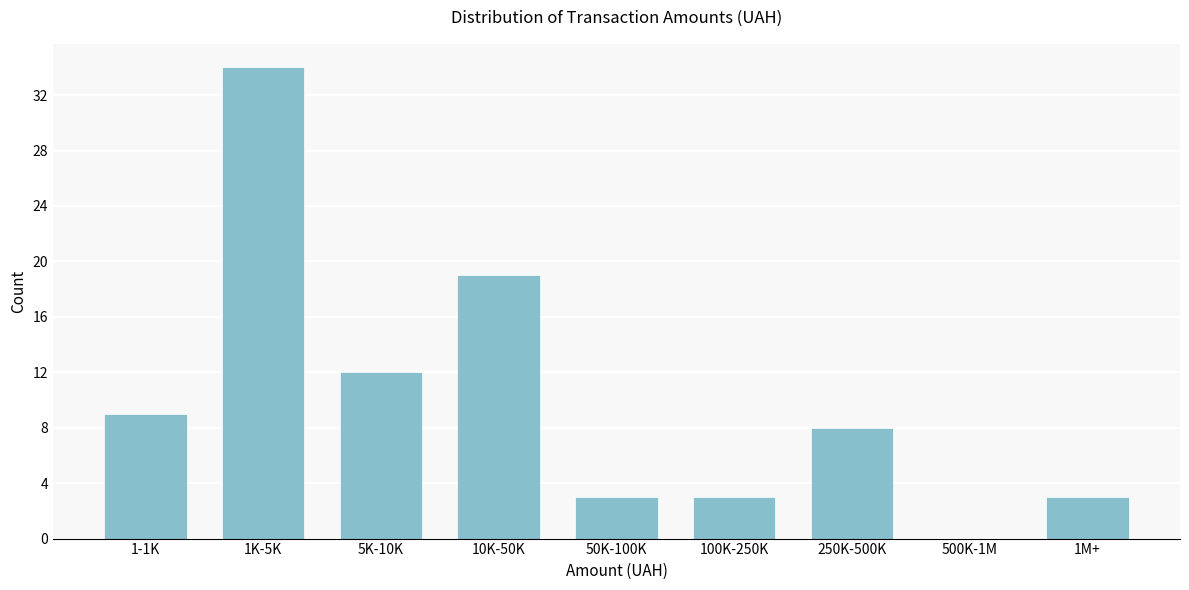

Reading left to right, what are all the values shown in this chart?

1-1K=9	1K-5K=34	5K-10K=12	10K-50K=19	50K-100K=3	100K-250K=3	250K-500K=8	500K-1M=0	1M+=3